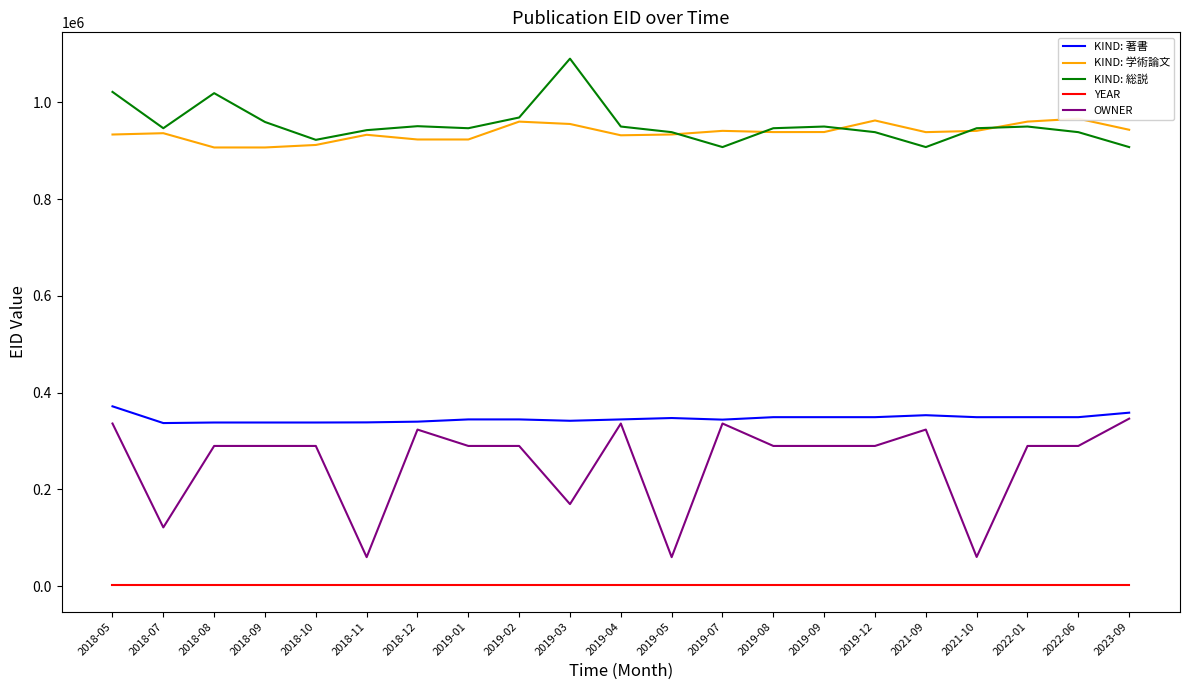

Where is KIND: 著書 nearest to the value 354540?

2021-09